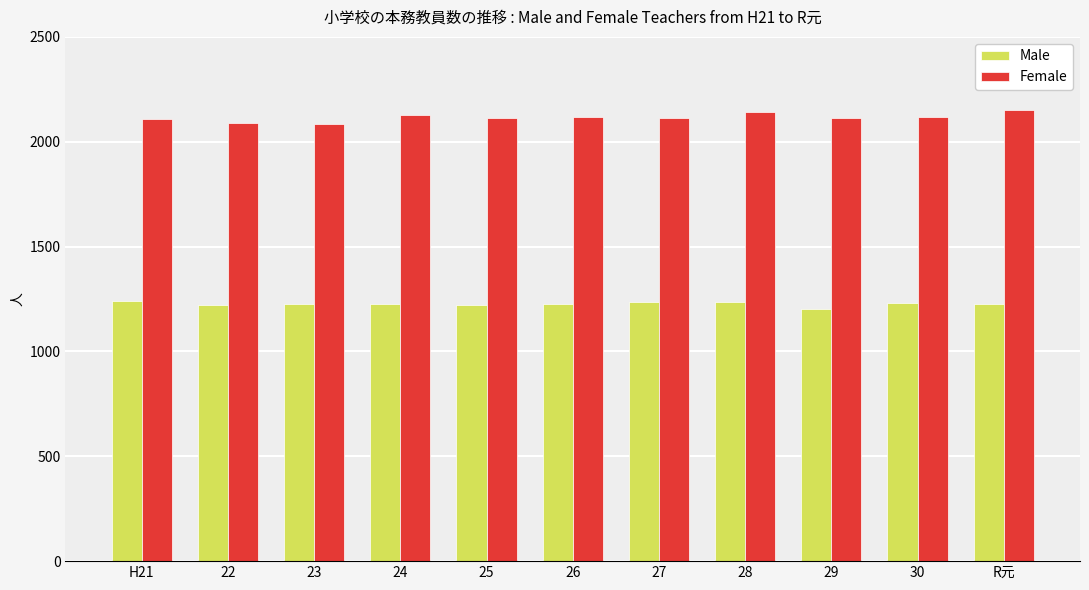

At 27, list the series in order from smallest to largest.

Male, Female